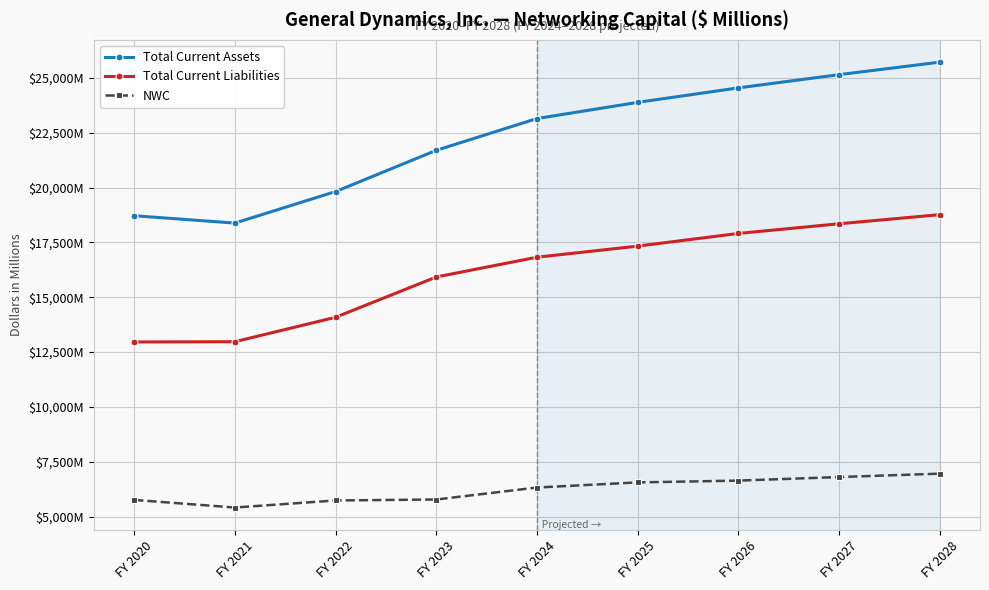

What is the value of the NWC point at the 4th from the left?

5777.0